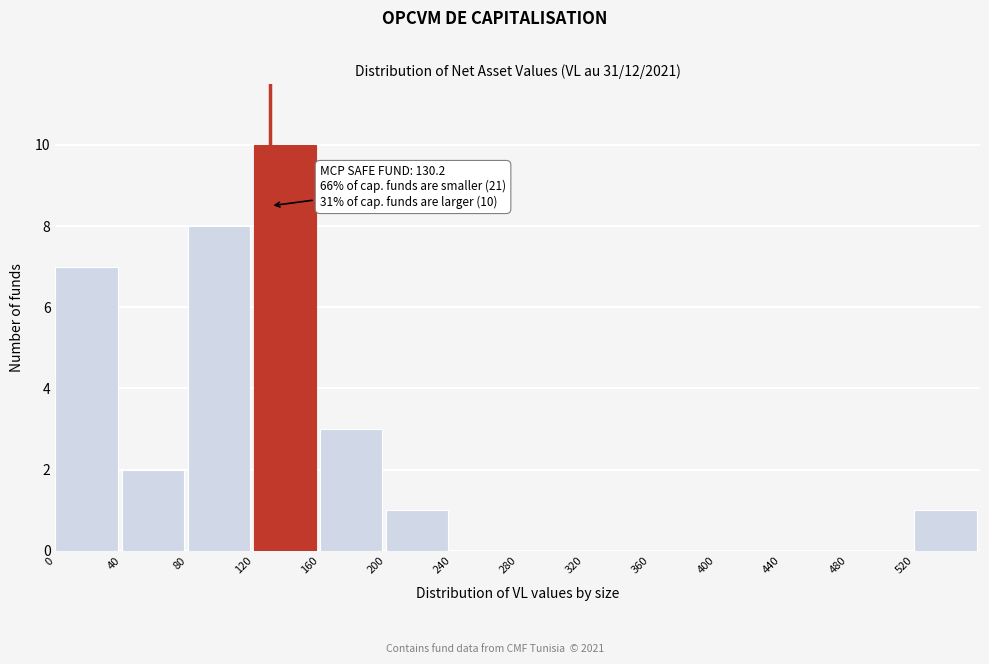

Which range on the x-axis has the tallest bar?

120 to 160